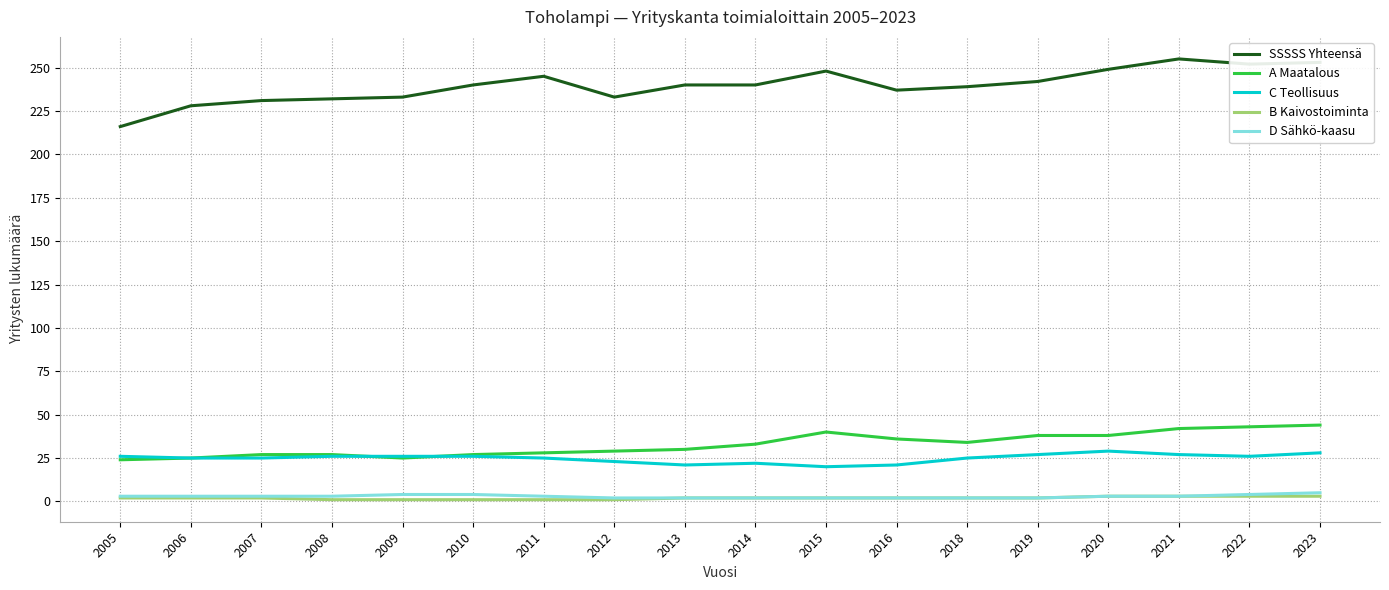

What is the difference between the maximum and minimum values in the B Kaivostoiminta series?

2